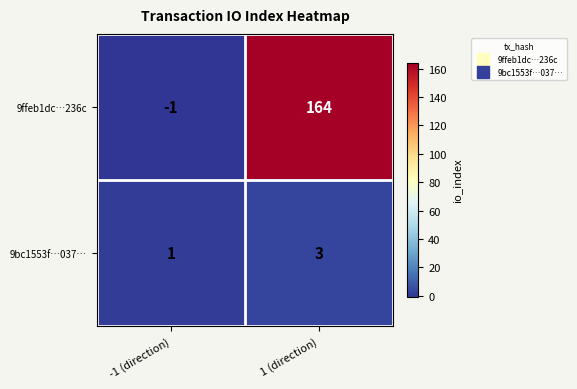

What is the difference between the 9ffeb1dc…236c values at 1 (direction) and -1 (direction)?

165